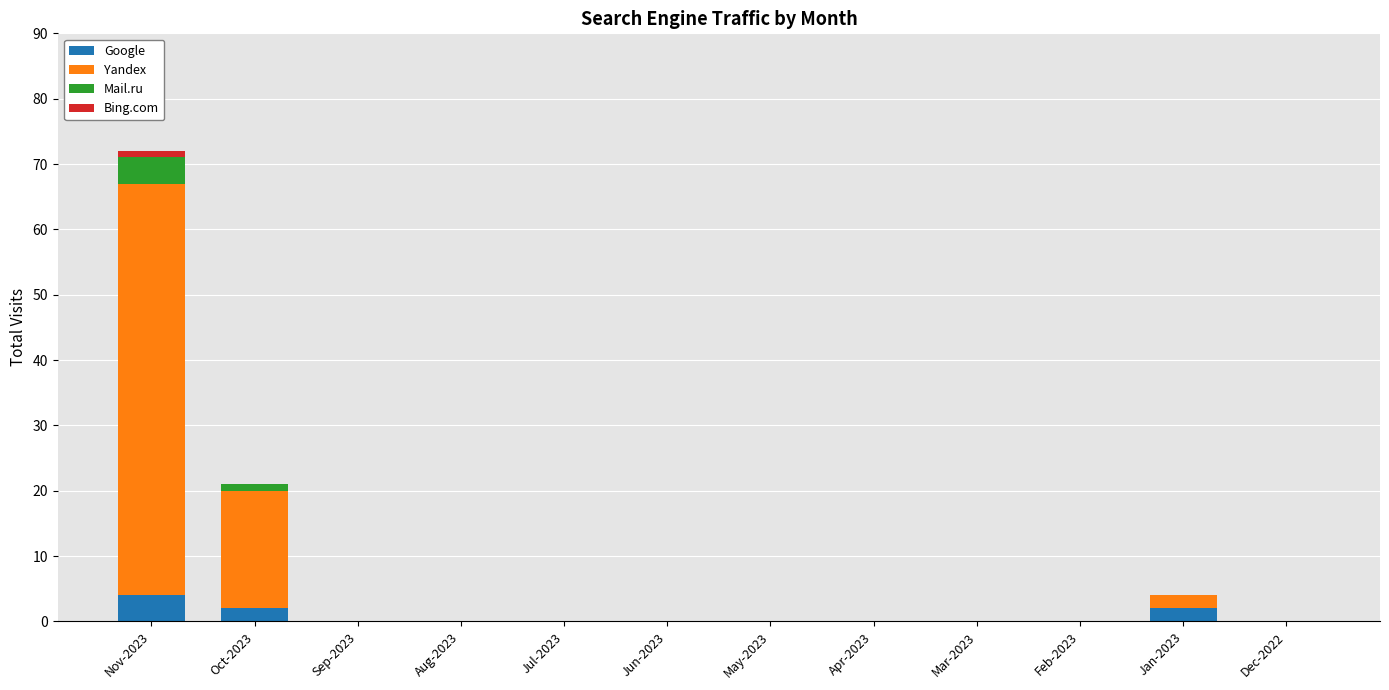

Which category has the highest value in the Google series?

Nov-2023